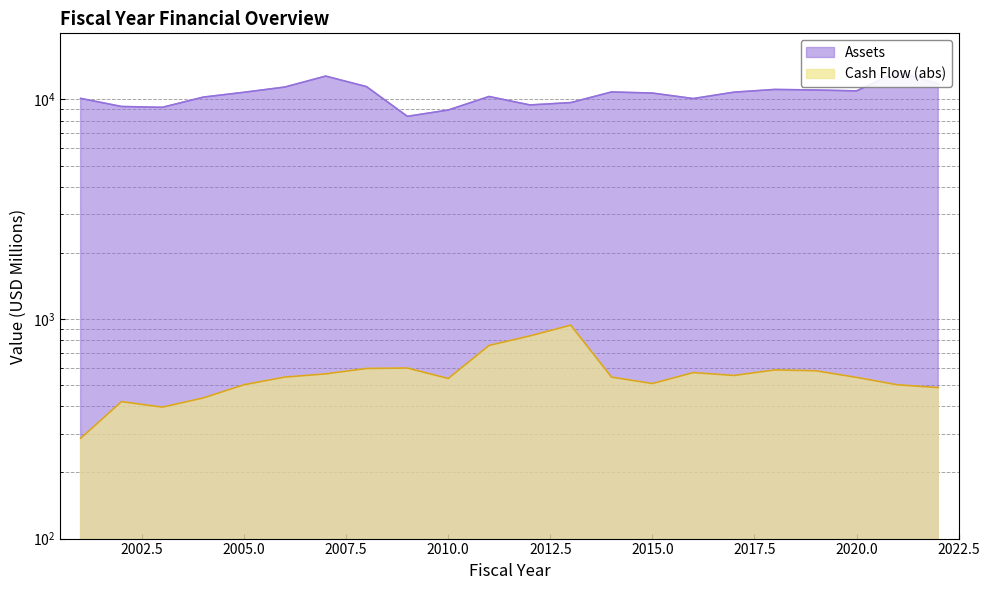

Reading left to right, what are all the values shown in this chart?

Assets: 10111.5	9287.7	9203.3	10244.3	10777.9	11387.5	12772.6	11438.5	8376.0	8947.5	10312.8	9437.3	9674.2	10815.7	10690.0	10093.1	10793.2	11104.8	11038.8	10937.1	13373.0	11764.9
Cash Flow: 286.3	420.6	396.9	437.0	502.0	543.9	562.7	595.3	598.1	536.0	758.0	837.8	937.6	543.6	508.4	570.2	553.3	586.6	581.2	542.1	501.6	487.2